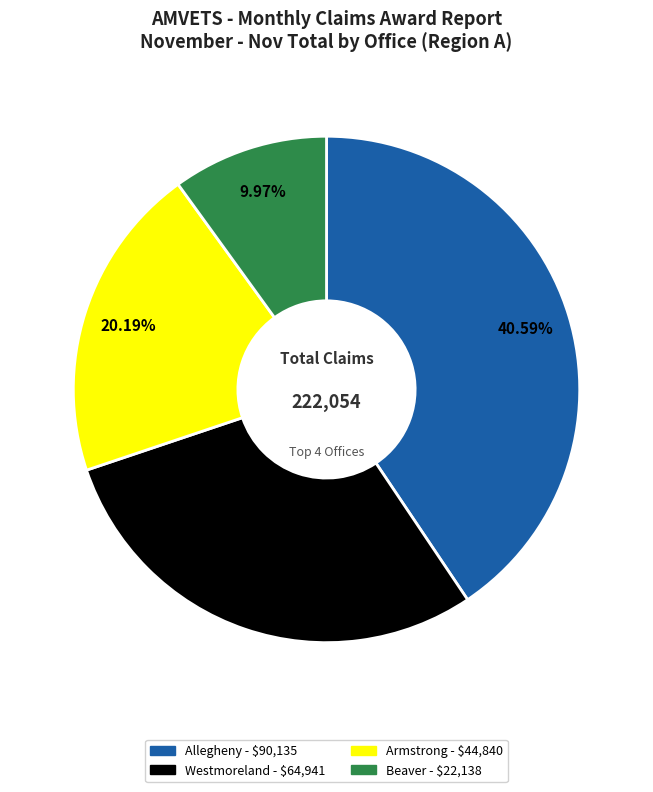

Is there any slice that represents more than half of the pie?

No